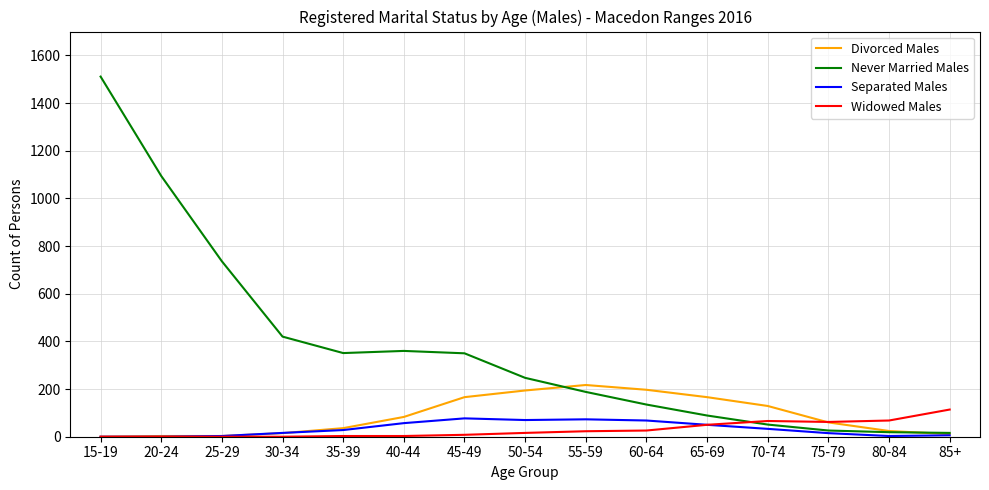

The value of Never Married Males at 30-34 is 420. True or false?

True